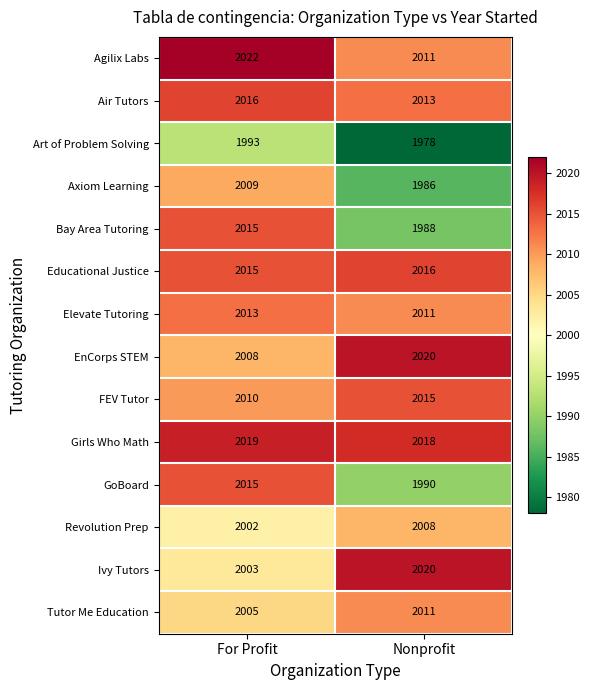

How many distinct data groups are displayed?

14